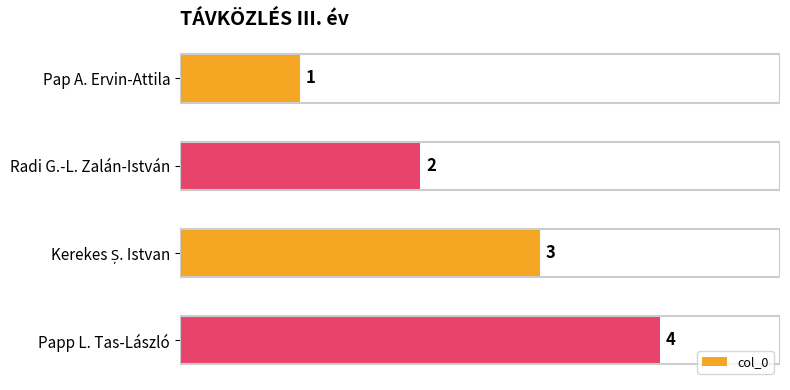

Between Pap A. Ervin-Attila and Papp L. Tas-László, which is larger?

Papp L. Tas-László